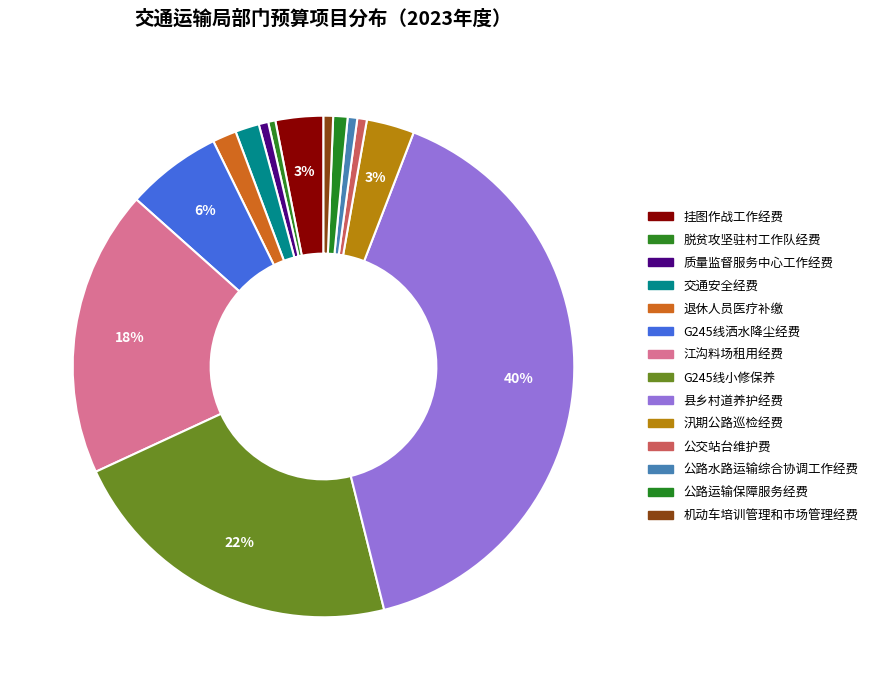

How many segments does this pie chart have?

14